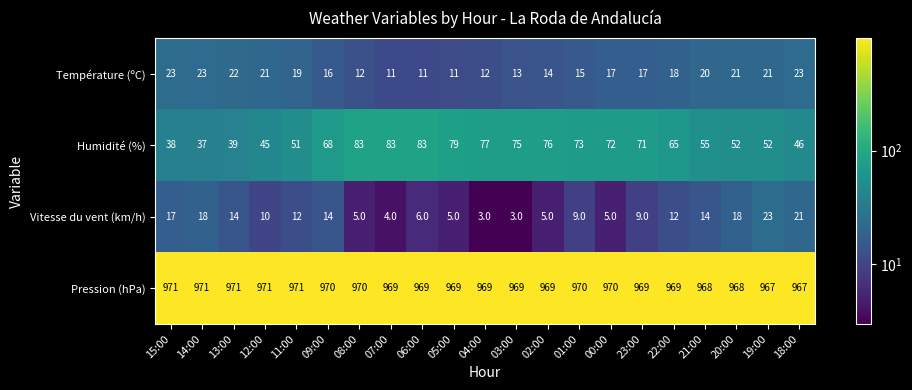

The value of Pression (hPa) at 22:00 is 1566. True or false?

False